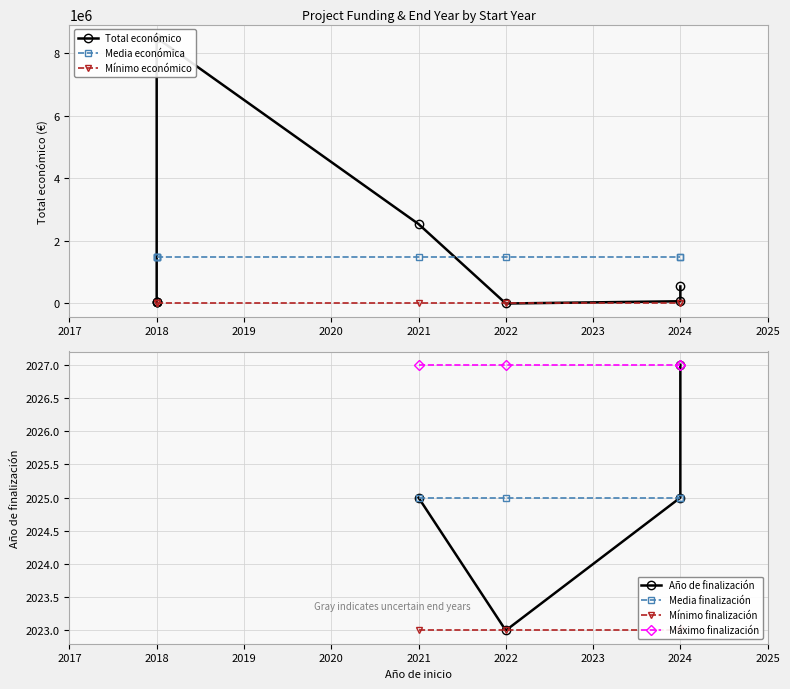

Which series has the largest range (max minus min)?

Total económico